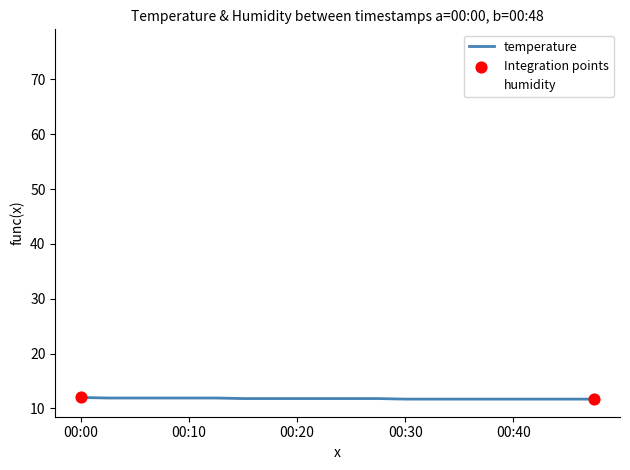

Which series has the largest total across all categories?

humidity